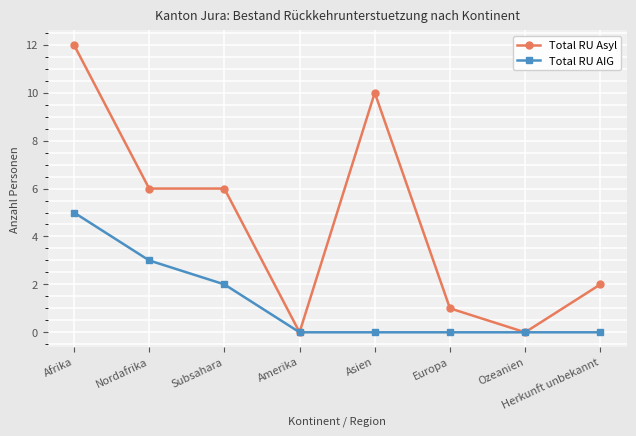

True or false: Total RU Asyl has more than 2 interior local peaks.

False